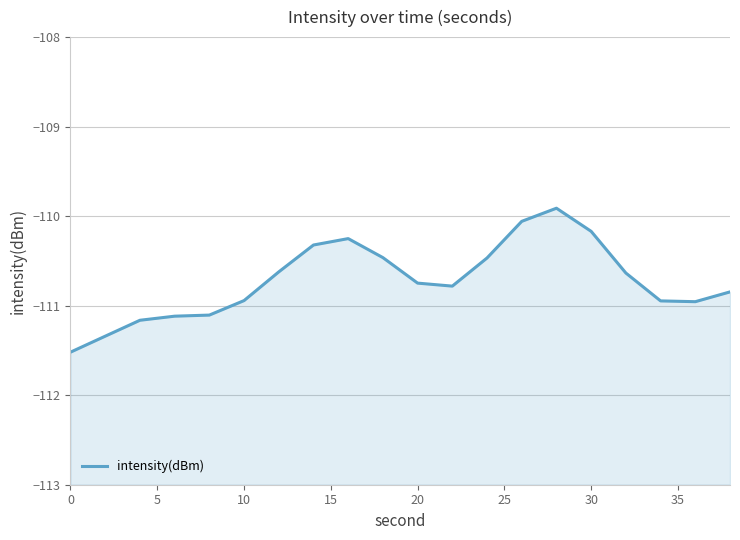

What is the value of the 14th point from the left?

-110.1